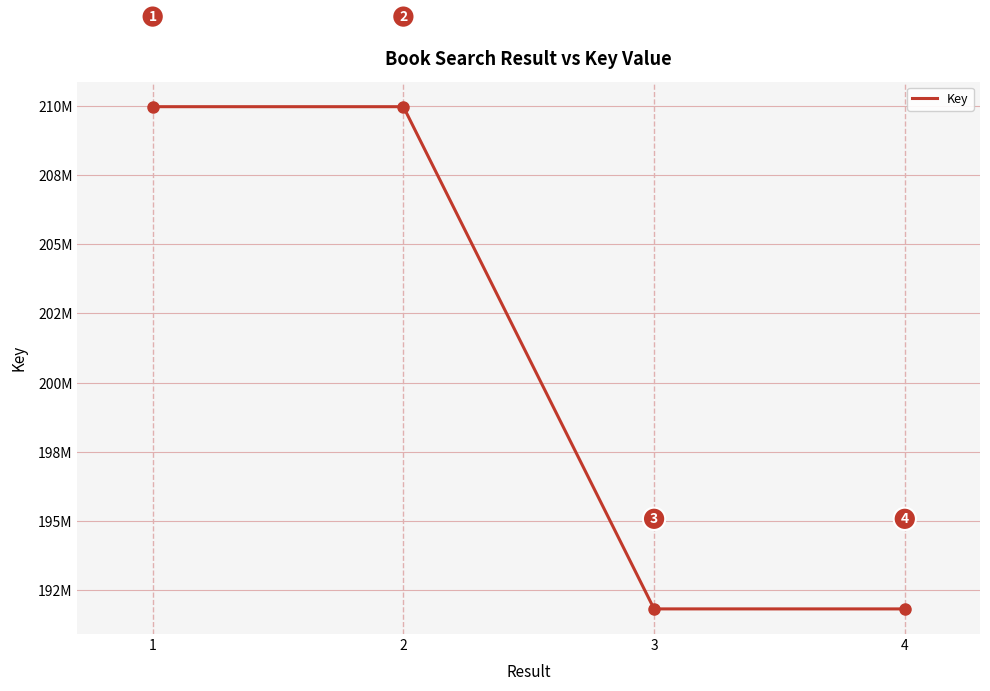

What is the average value?

200897416